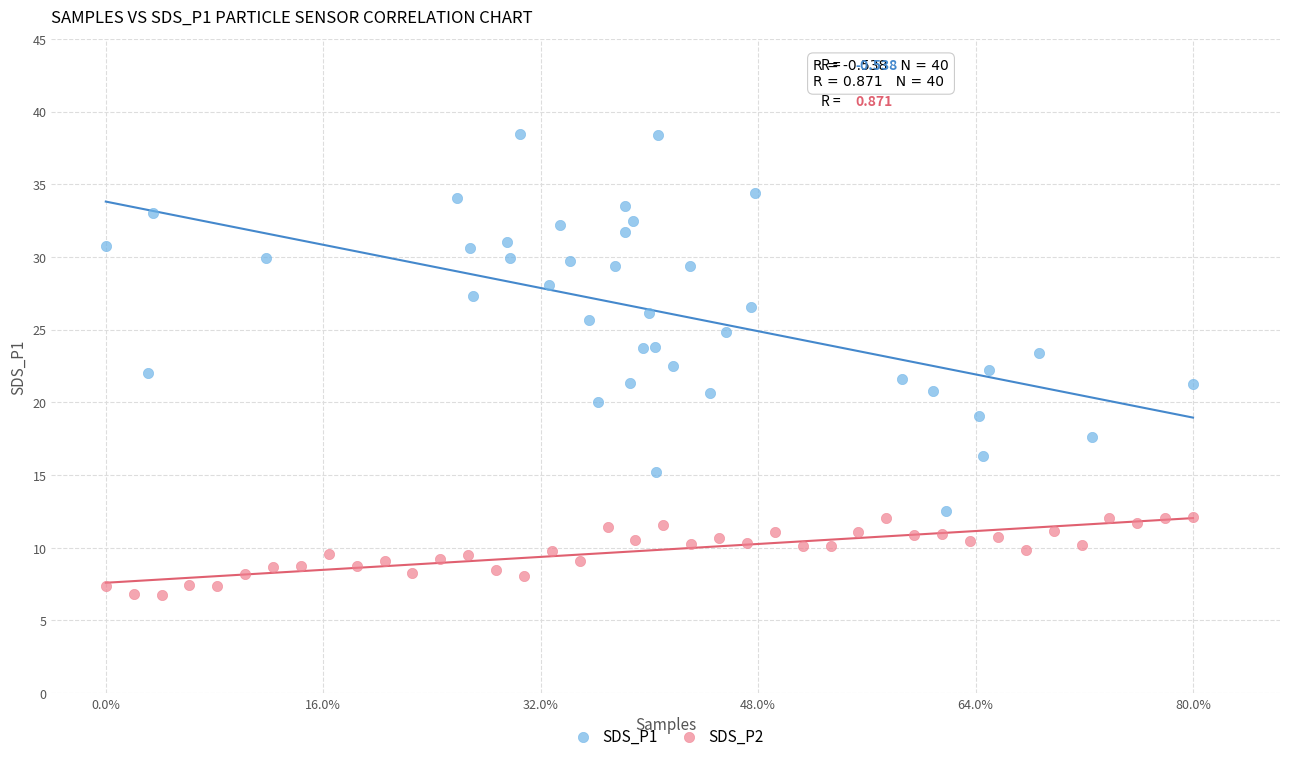

Which series reaches the minimum Y coordinate?

SDS_P2